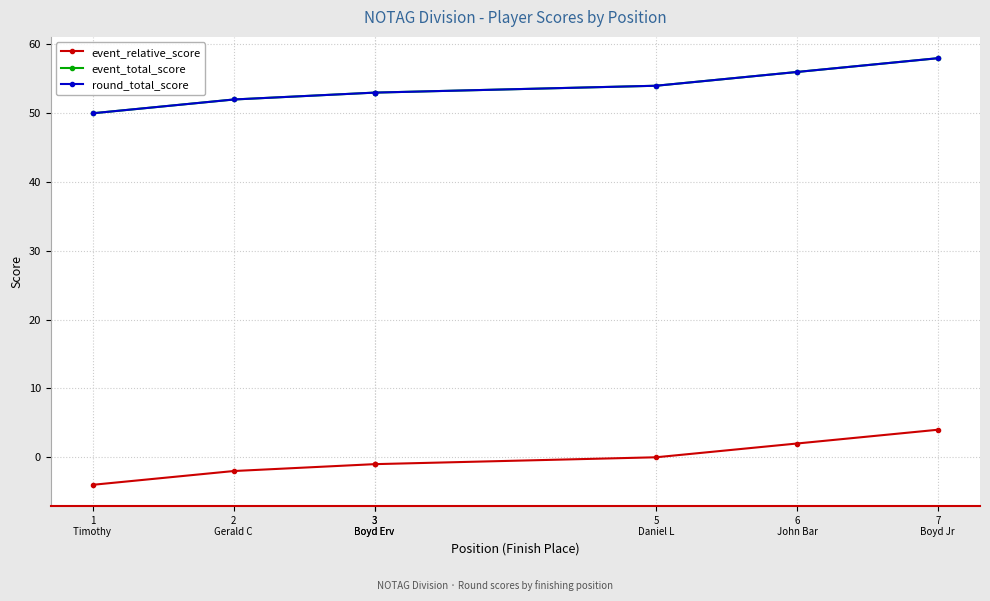

What are all the series names shown in the legend?

event_relative_score, event_total_score, round_total_score